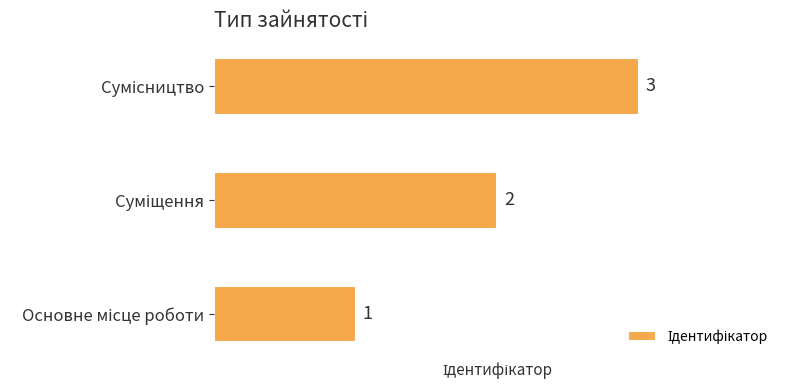

What is the maximum value shown in the chart?

3